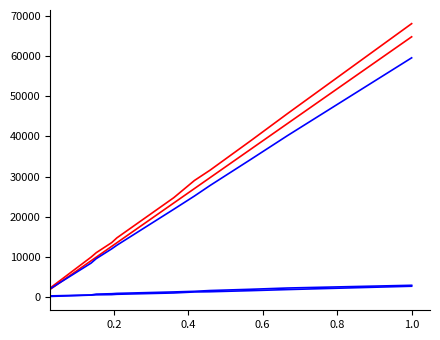

Does the chart have visible grid lines?

No